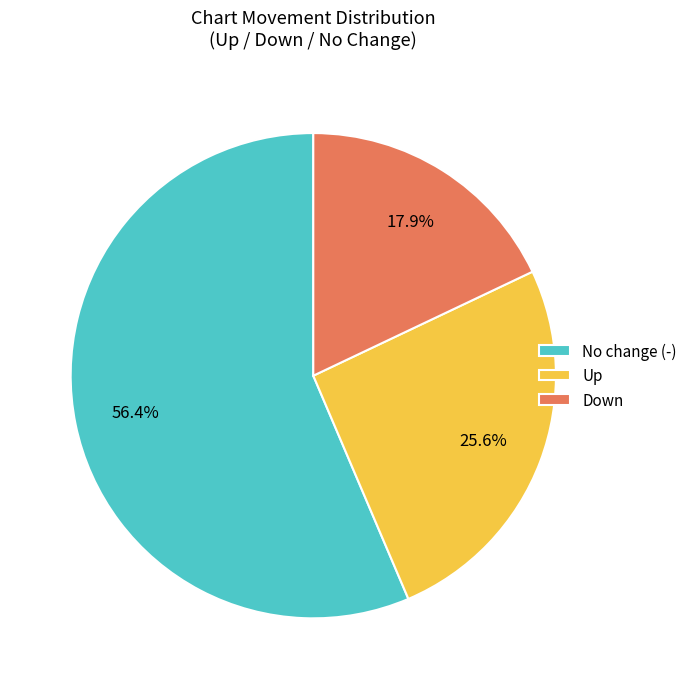

What is the majority slice?

No change (-)